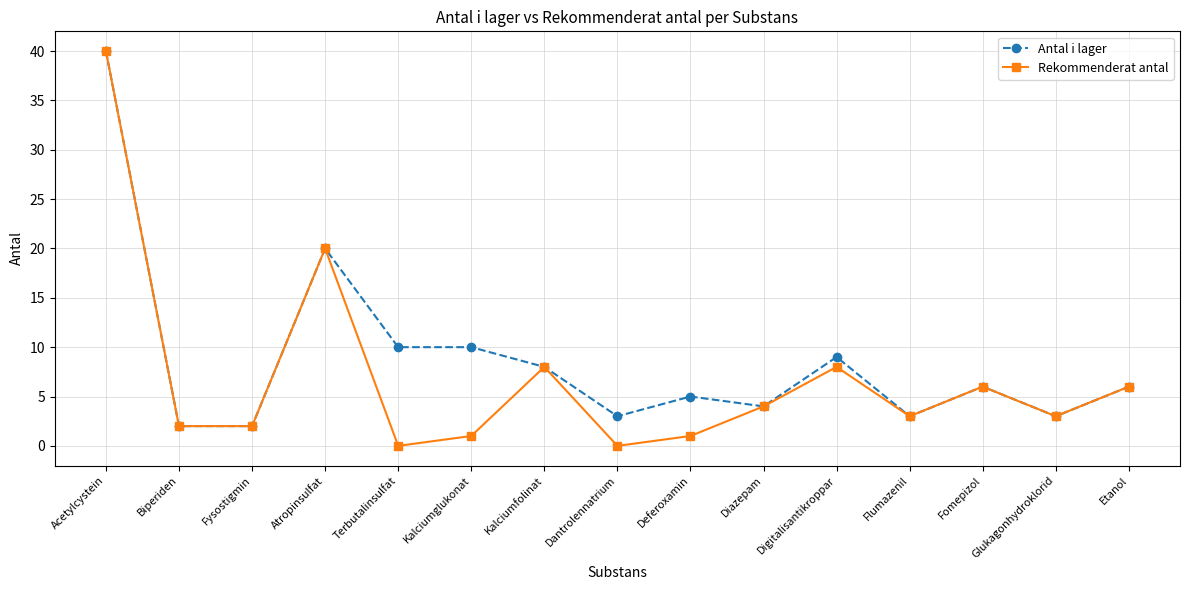

What are all the series names shown in the legend?

Antal i lager, Rekommenderat antal